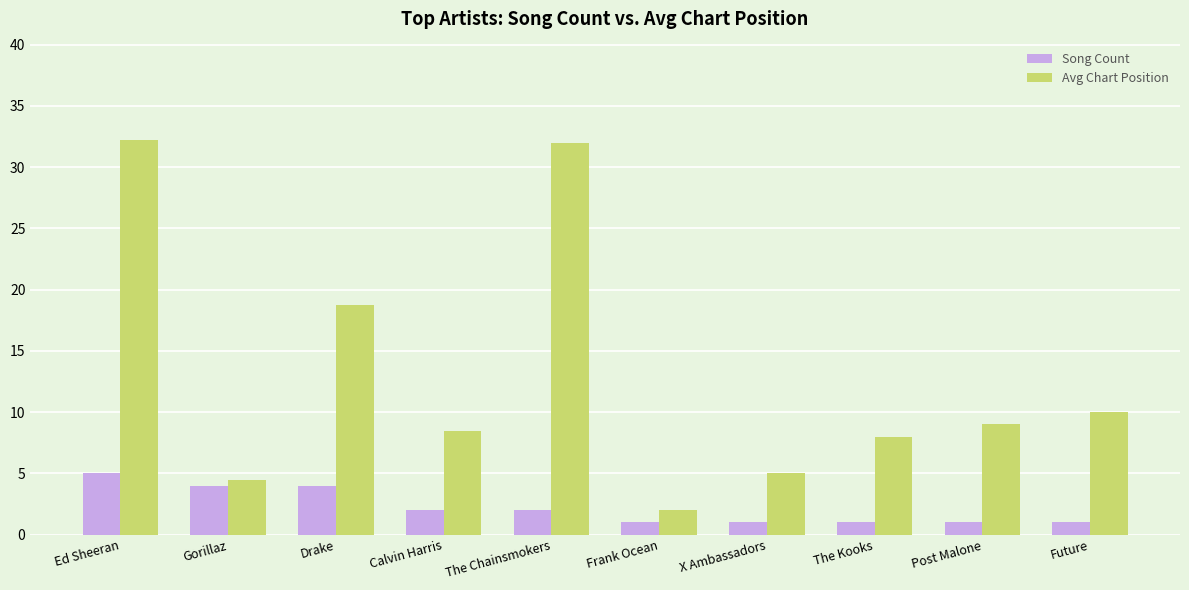

Which series has the largest range (max minus min)?

Avg Chart Position